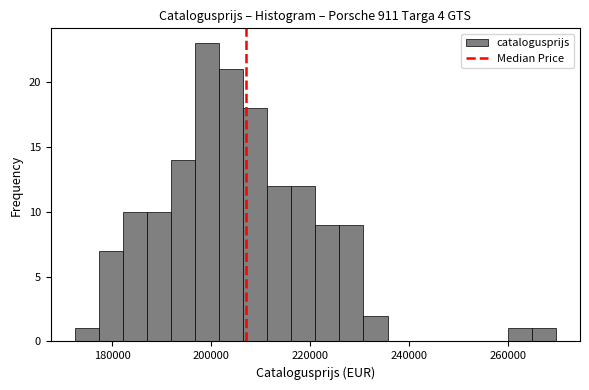

Around what value on the x-axis is the tallest bar? Give the approximate position of its centre, as read against the axis.

200000